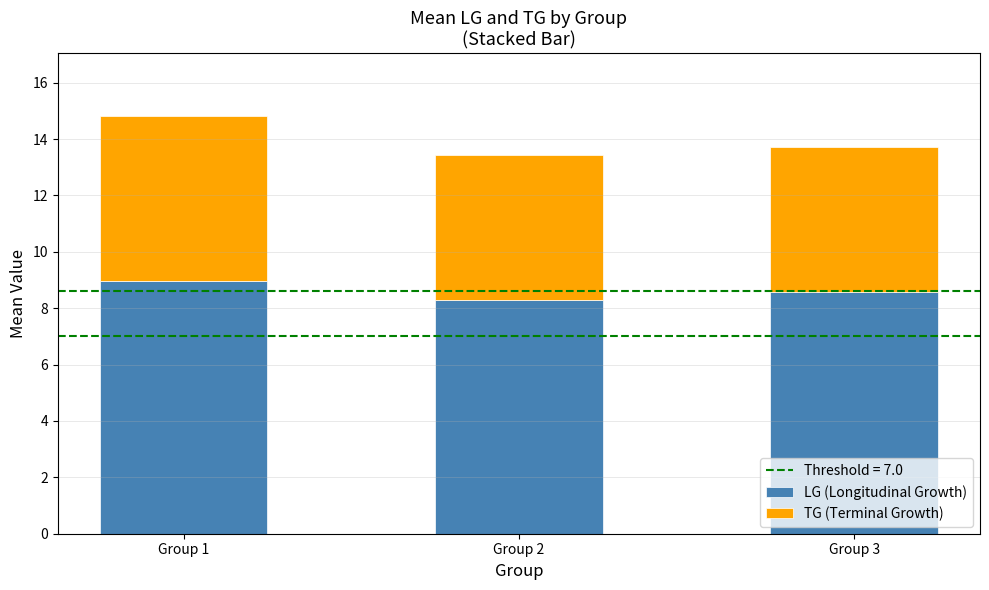

Are the bars grouped side by side (vs. stacked)?

No